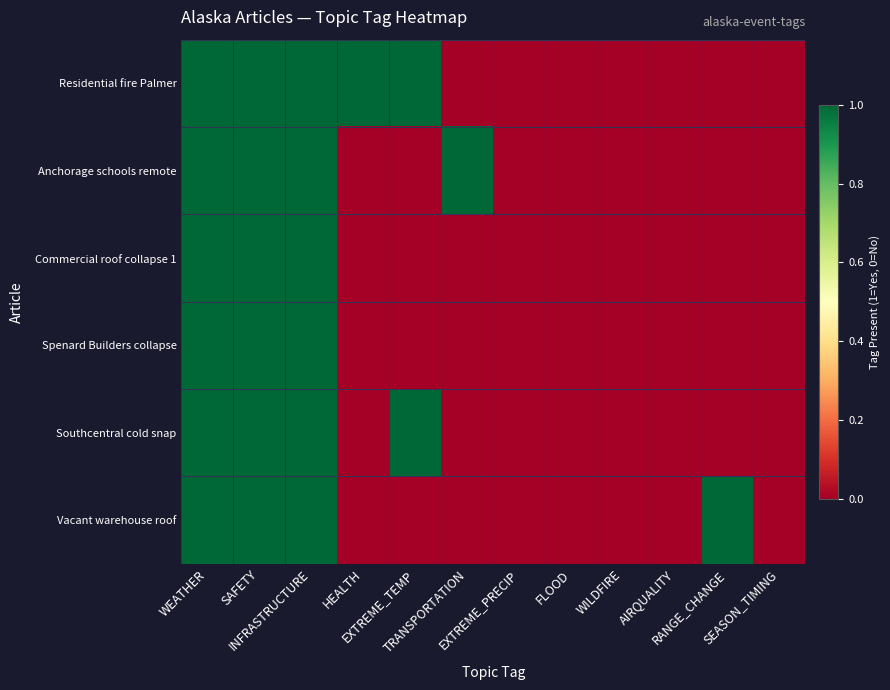

Reading left to right, what are all the values shown in this chart?

Residential fire Palmer: WEATHER=1	SAFETY=1	INFRASTRUCTURE=1	HEALTH=1	EXTREME_TEMP=1	TRANSPORTATION=0	EXTREME_PRECIP=0	FLOOD=0	WILDFIRE=0	AIRQUALITY=0	RANGE_CHANGE=0	SEASON_TIMING=0
Anchorage schools remote: WEATHER=1	SAFETY=1	INFRASTRUCTURE=1	HEALTH=0	EXTREME_TEMP=0	TRANSPORTATION=1	EXTREME_PRECIP=0	FLOOD=0	WILDFIRE=0	AIRQUALITY=0	RANGE_CHANGE=0	SEASON_TIMING=0
Commercial roof collapse 1: WEATHER=1	SAFETY=1	INFRASTRUCTURE=1	HEALTH=0	EXTREME_TEMP=0	TRANSPORTATION=0	EXTREME_PRECIP=0	FLOOD=0	WILDFIRE=0	AIRQUALITY=0	RANGE_CHANGE=0	SEASON_TIMING=0
Spenard Builders collapse: WEATHER=1	SAFETY=1	INFRASTRUCTURE=1	HEALTH=0	EXTREME_TEMP=0	TRANSPORTATION=0	EXTREME_PRECIP=0	FLOOD=0	WILDFIRE=0	AIRQUALITY=0	RANGE_CHANGE=0	SEASON_TIMING=0
Southcentral cold snap: WEATHER=1	SAFETY=1	INFRASTRUCTURE=1	HEALTH=0	EXTREME_TEMP=1	TRANSPORTATION=0	EXTREME_PRECIP=0	FLOOD=0	WILDFIRE=0	AIRQUALITY=0	RANGE_CHANGE=0	SEASON_TIMING=0
Vacant warehouse roof: WEATHER=1	SAFETY=1	INFRASTRUCTURE=1	HEALTH=0	EXTREME_TEMP=0	TRANSPORTATION=0	EXTREME_PRECIP=0	FLOOD=0	WILDFIRE=0	AIRQUALITY=0	RANGE_CHANGE=1	SEASON_TIMING=0